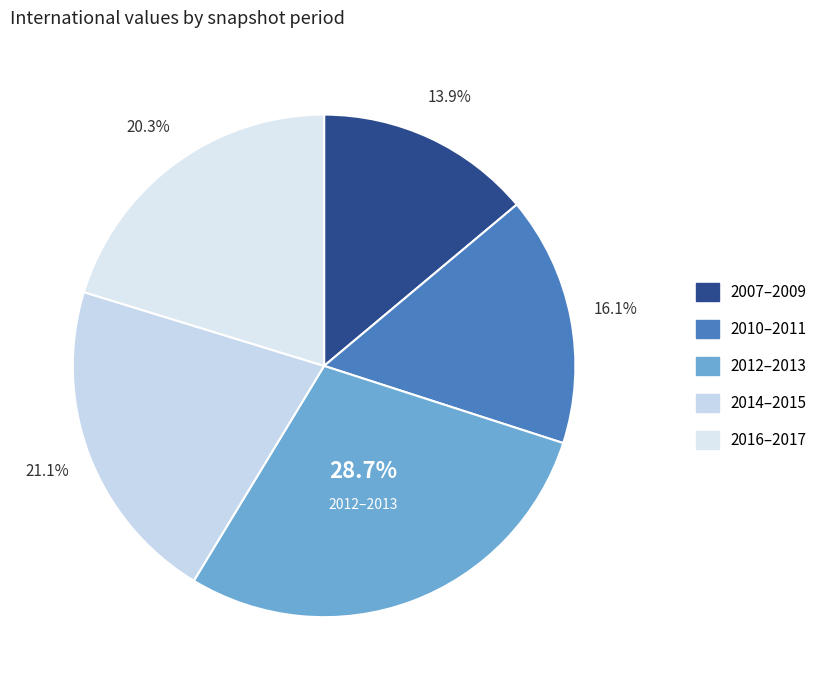

Count the number of slices in the pie.

5